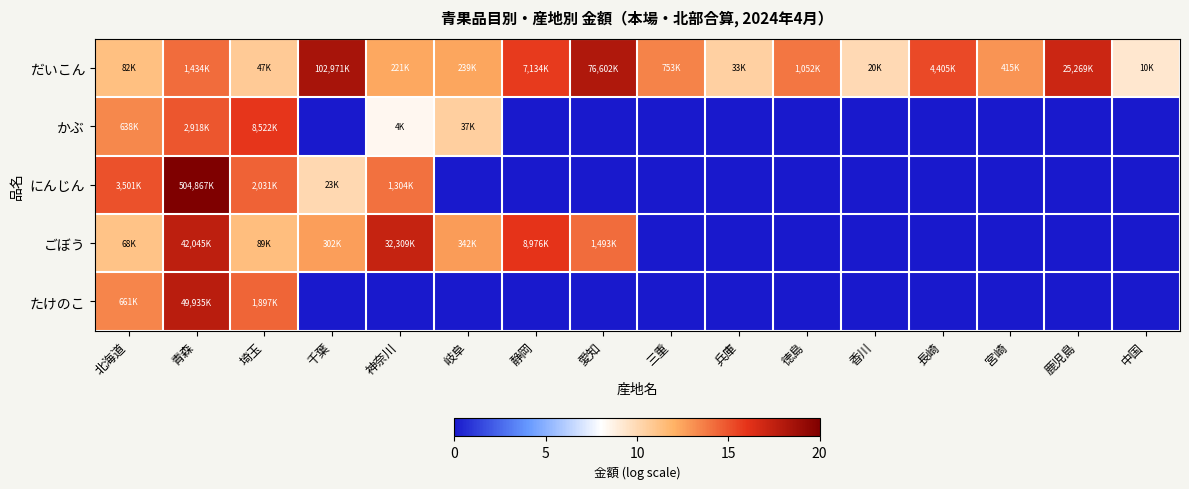

Which category has the lowest value across all series?

千葉